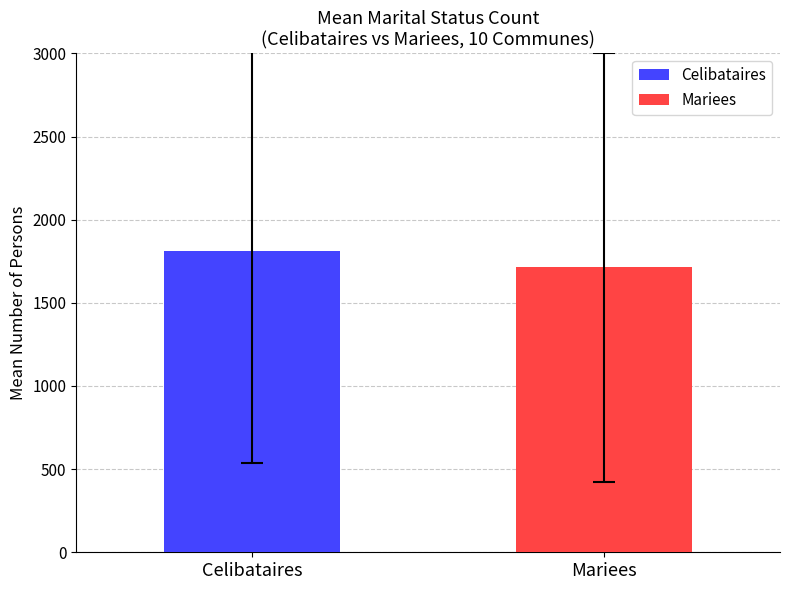

Which series has the widest spread of values?

Celibataires